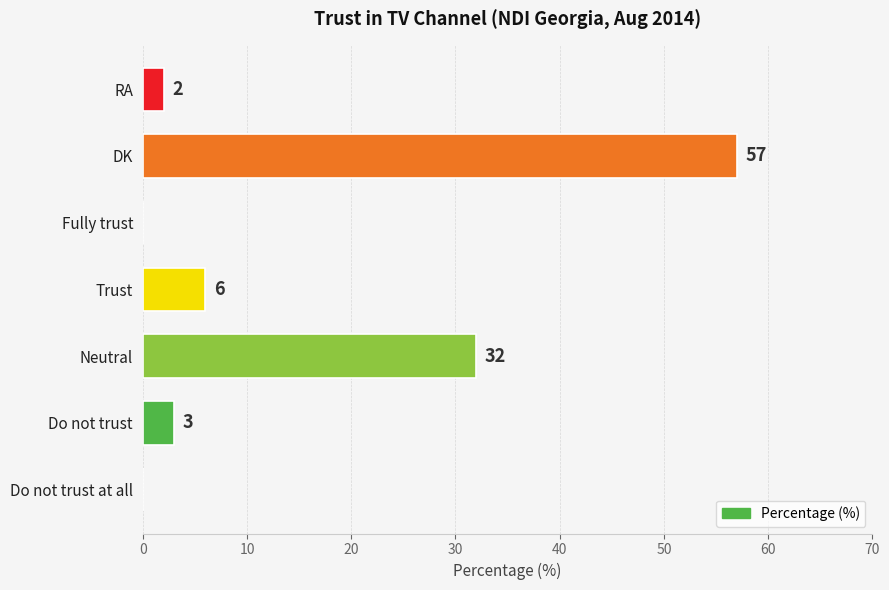

Reading bottom to top, what are all the values shown in this chart?

Do not trust at all=0	Do not trust=3	Neutral=32	Trust=6	Fully trust=0	DK=57	RA=2